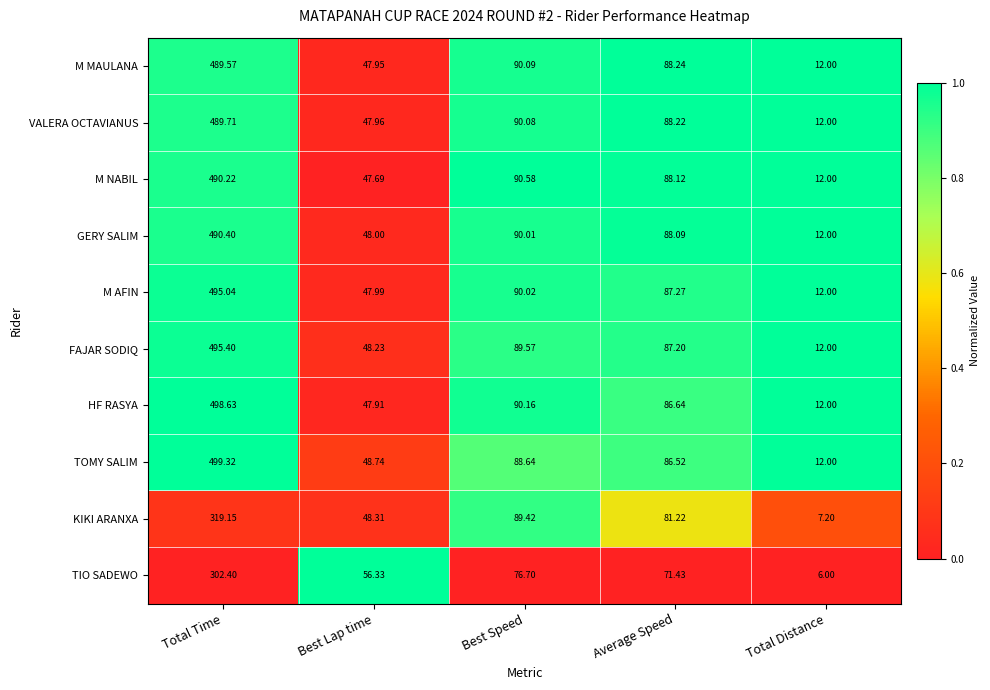

Which label corresponds to the largest value in the chart?

Total Time